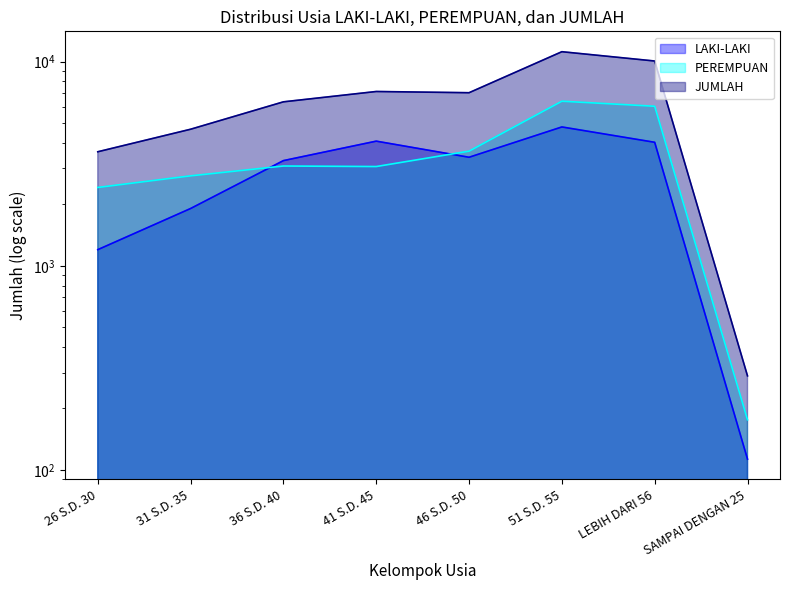

Between LEBIH DARI 56 and 51 S.D. 55, which is larger?

51 S.D. 55